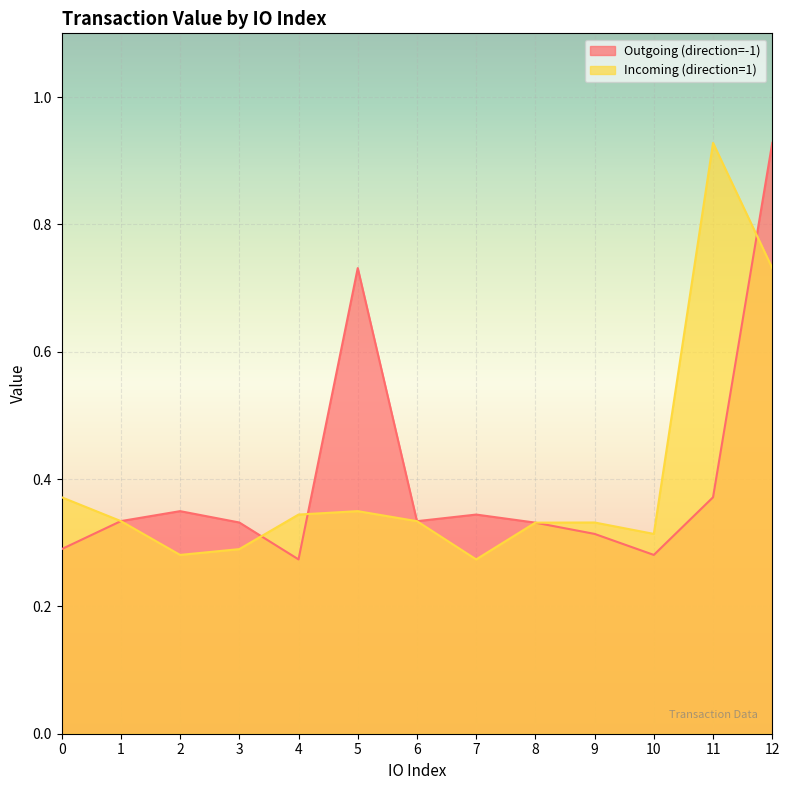

True or false: Outgoing (direction=-1) and Incoming (direction=1) cross at least once.

True